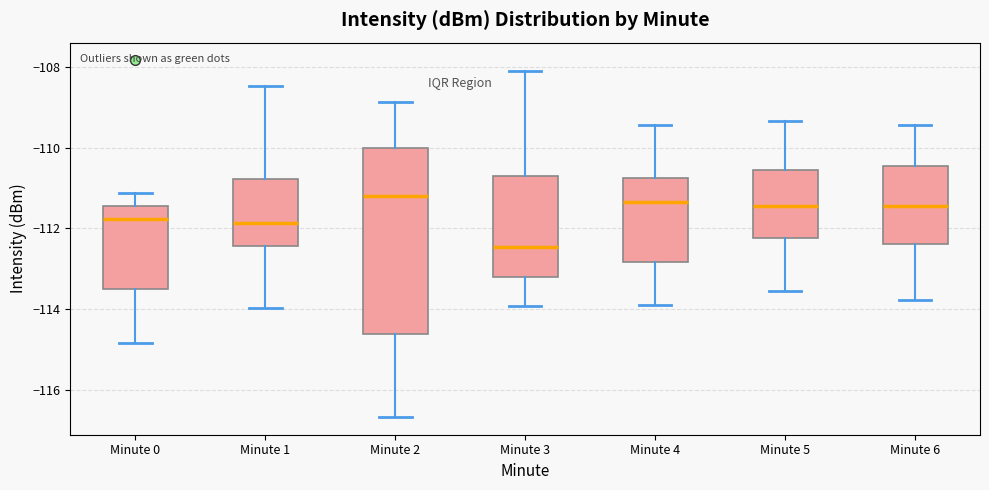

Comparing the boxes themselves (not the whiskers), which one is the tallest?

Minute 2